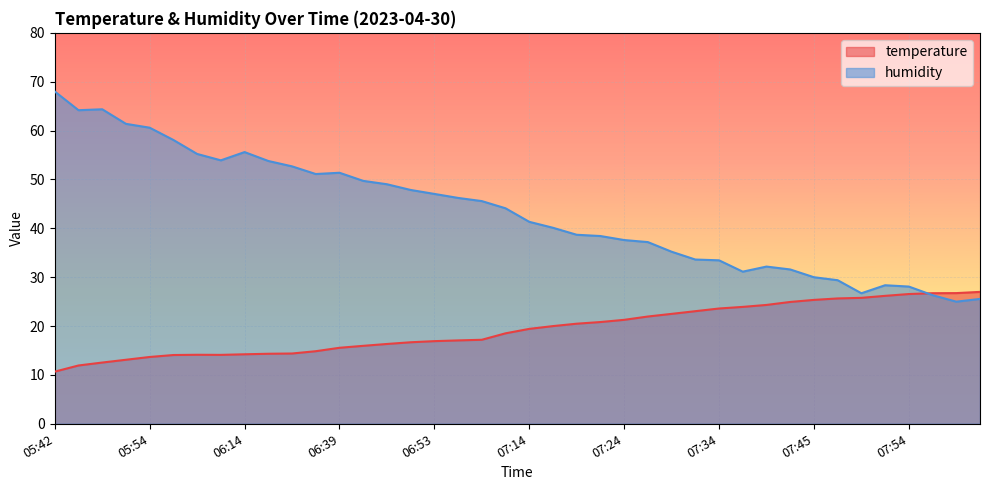

Reading right to left, transcribe all the data shown in this chart.

temperature: 08:02=27.0	07:59=26.7	07:57=26.7	07:54=26.6	07:52=26.2	07:49=25.8	07:47=25.6	07:45=25.4	07:42=24.9	07:39=24.3	07:37=23.9	07:34=23.6	07:32=23.0	07:29=22.5	07:27=21.9	07:24=21.3	07:22=20.8	07:19=20.5	07:17=20.0	07:14=19.4	07:12=18.5	07:00=17.2	06:57=17.1	06:53=16.9	06:50=16.7	06:46=16.3	06:42=15.9	06:39=15.6	06:33=14.8	06:27=14.4	06:22=14.3	06:14=14.2	06:07=14.1	06:04=14.1	06:01=14.1	05:54=13.7	05:51=13.1	05:48=12.5	05:45=11.9	05:42=10.7
humidity: 08:02=25.6	07:59=25.0	07:57=26.3	07:54=28.1	07:52=28.4	07:49=26.7	07:47=29.4	07:45=30.0	07:42=31.6	07:39=32.2	07:37=31.1	07:34=33.5	07:32=33.6	07:29=35.2	07:27=37.2	07:24=37.6	07:22=38.4	07:19=38.7	07:17=40.1	07:14=41.3	07:12=44.1	07:00=45.6	06:57=46.2	06:53=47.0	06:50=47.9	06:46=49.0	06:42=49.7	06:39=51.4	06:33=51.1	06:27=52.7	06:22=53.8	06:14=55.6	06:07=53.9	06:04=55.2	06:01=58.1	05:54=60.6	05:51=61.4	05:48=64.4	05:45=64.2	05:42=68.0